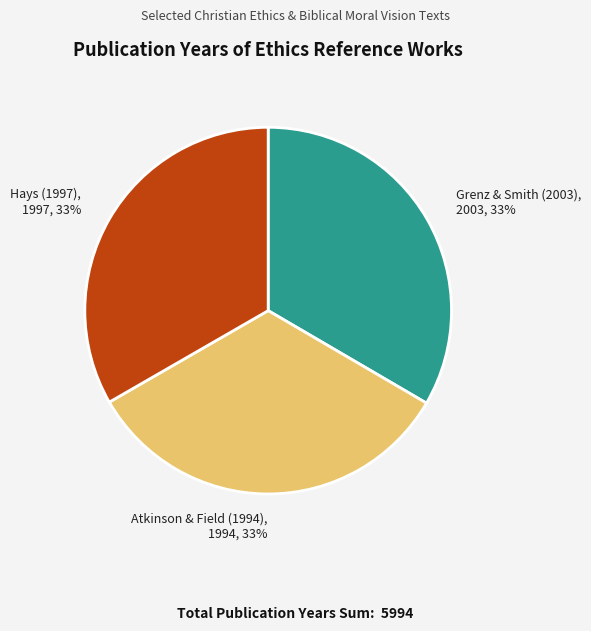

Count the number of slices in the pie.

3